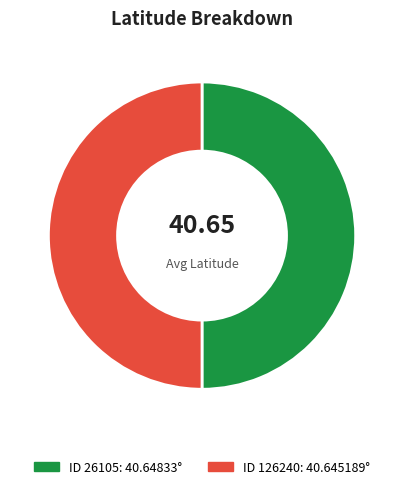

Count the number of slices in the pie.

2